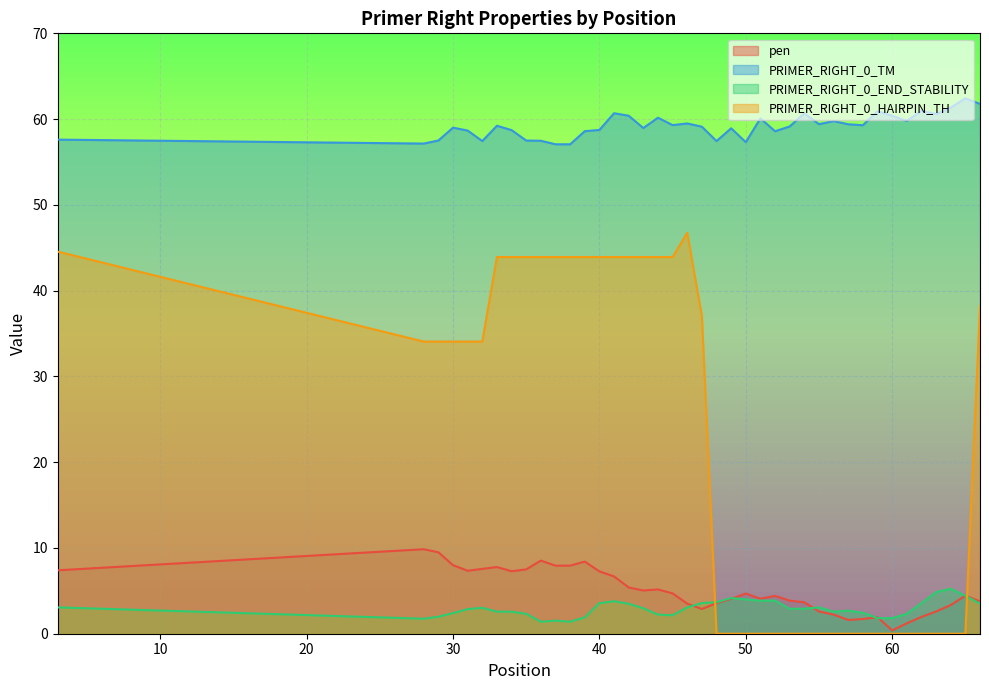

Reading right to left, list all the values displayed in this chart.

pen: 3.8	4.4	3.3	2.6	2.0	1.2	0.4	1.9	1.7	1.6	2.2	2.6	3.7	3.9	4.4	4.1	4.7	4.1	3.6	2.9	3.5	4.7	5.2	5.0	5.4	6.7	7.3	8.4	7.9	7.9	8.5	7.5	7.3	7.8	7.6	7.3	8.0	9.5	9.9	7.4
PRIMER_RIGHT_0_TM: 61.8	62.4	61.3	60.6	61.0	59.8	60.4	60.9	59.3	59.4	59.8	59.4	60.7	59.1	58.6	60.1	57.3	58.9	57.4	59.1	59.5	59.3	60.2	59.0	60.4	60.7	58.7	58.6	57.1	57.1	57.5	57.5	58.7	59.2	57.4	58.7	59.0	57.5	57.1	57.6
PRIMER_RIGHT_0_END_STABILITY: 3.5	4.4	5.2	4.8	3.6	2.3	1.8	1.8	2.4	2.7	2.6	3.1	2.9	2.9	3.9	3.9	4.0	4.2	3.7	3.6	3.1	2.1	2.2	3.0	3.5	3.8	3.6	1.9	1.4	1.5	1.4	2.3	2.6	2.6	3.0	2.9	2.4	2.0	1.8	3.1
PRIMER_RIGHT_0_HAIRPIN_TH: 38.2	0.0	0.0	0.0	0.0	0.0	0.0	0.0	0.0	0.0	0.0	0.0	0.0	0.0	0.0	0.0	0.0	0.0	0.0	37.0	46.8	43.9	43.9	43.9	43.9	43.9	43.9	43.9	43.9	43.9	43.9	43.9	43.9	43.9	34.1	34.1	34.1	34.1	34.1	44.5